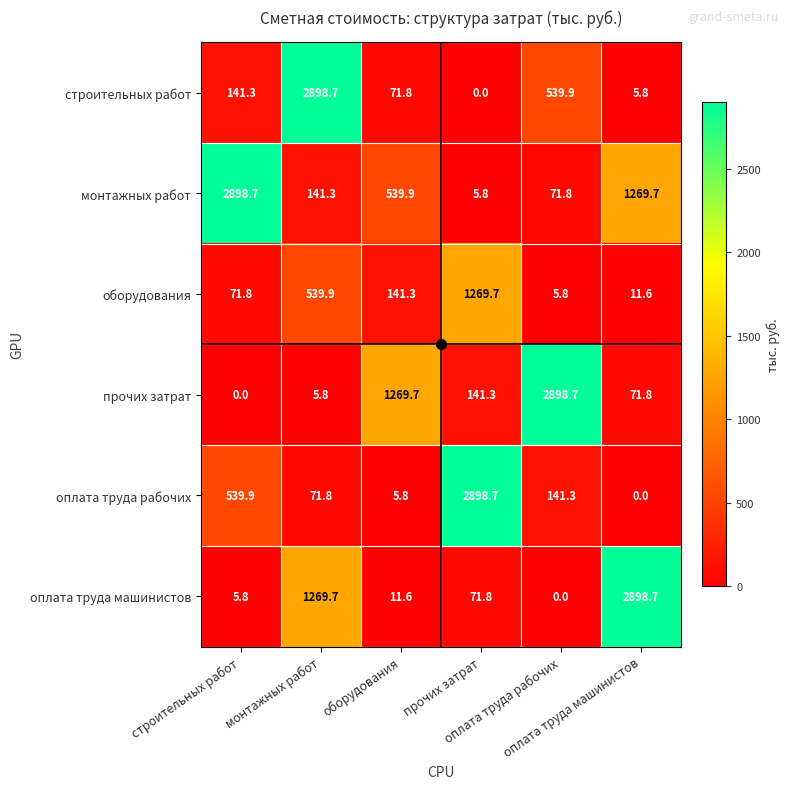

What is the greatest value displayed?

2898.7